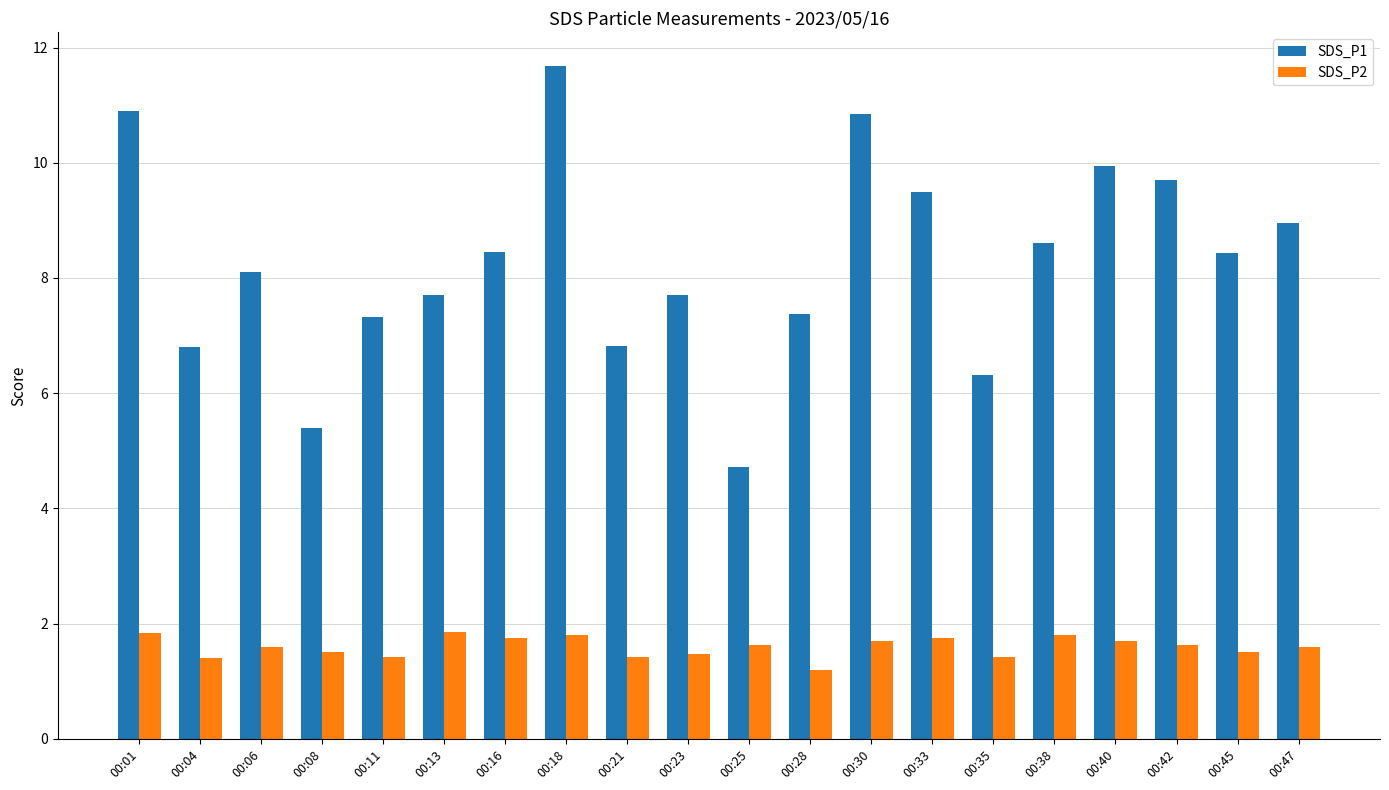

Which series has the largest range (max minus min)?

SDS_P1